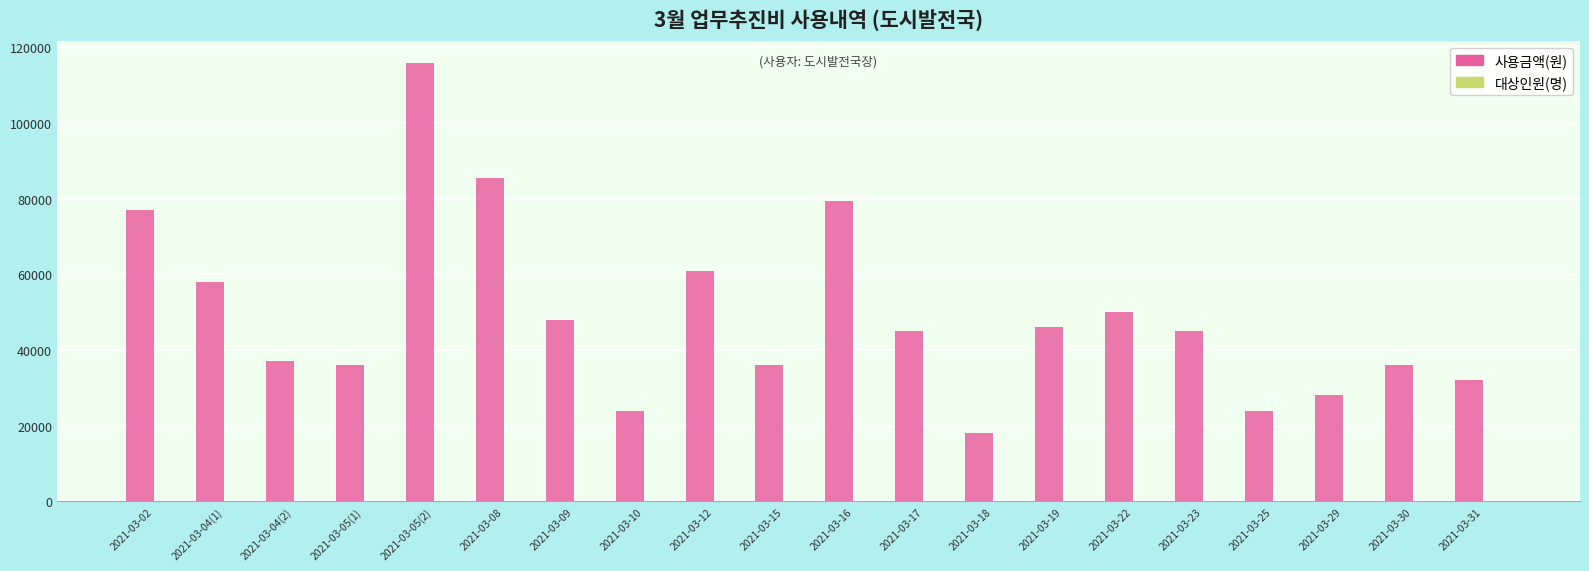

Which series has the largest total across all categories?

사용금액(원)